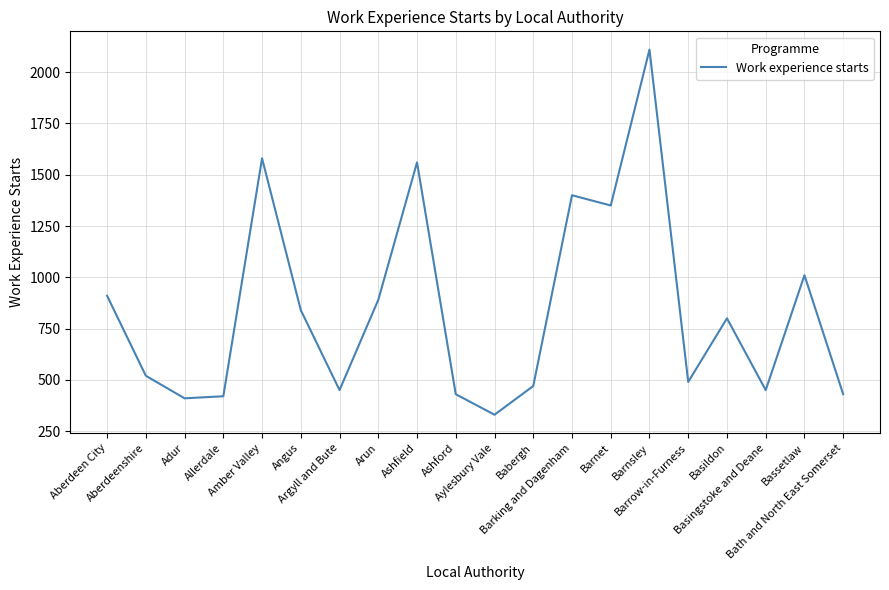

What is the difference between the maximum and minimum values?

1780